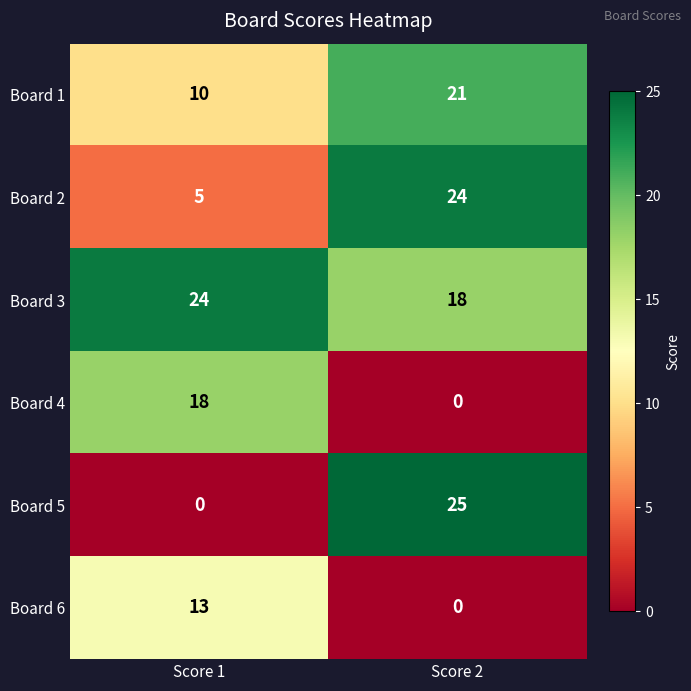

Reading right to left, transcribe all the data shown in this chart.

Board 1: 21	10
Board 2: 24	5
Board 3: 18	24
Board 4: 0	18
Board 5: 25	0
Board 6: 0	13